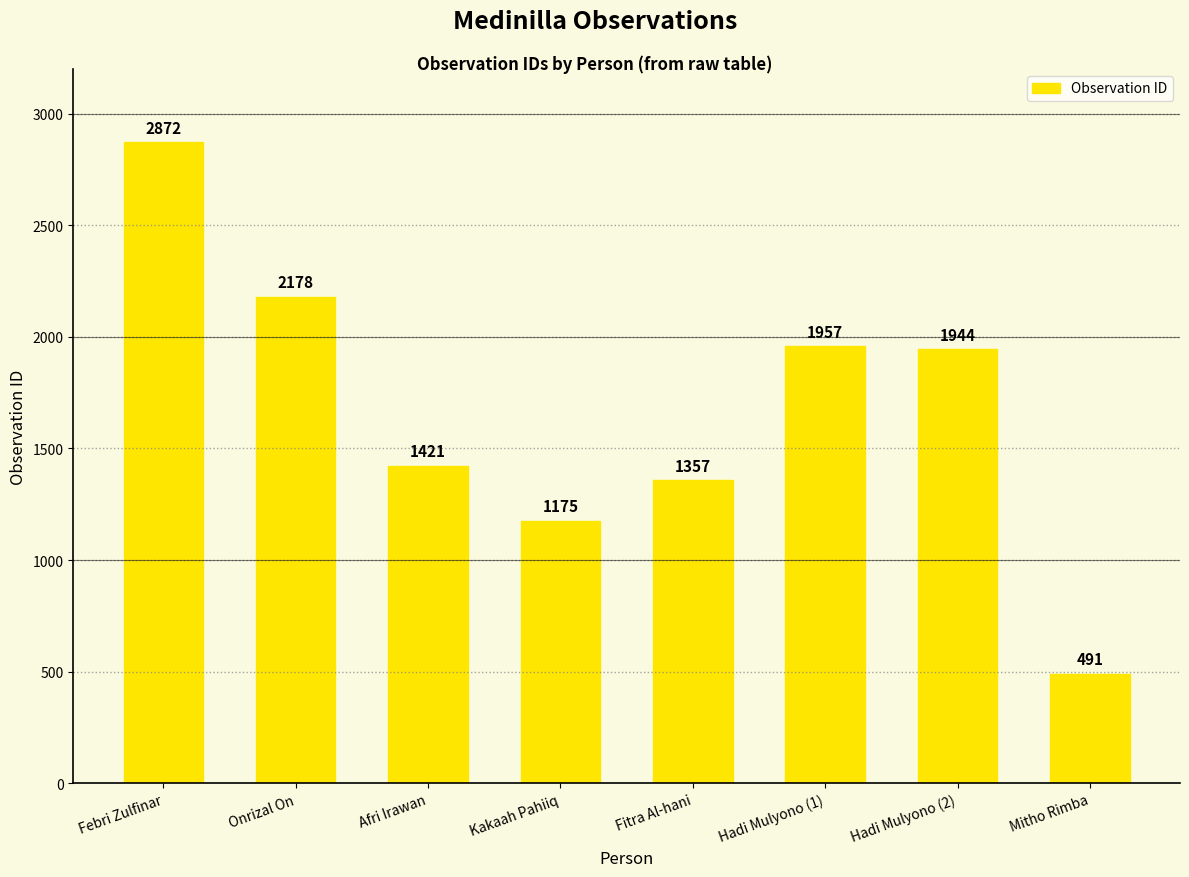

What position from the left is Hadi Mulyono (1)?

6